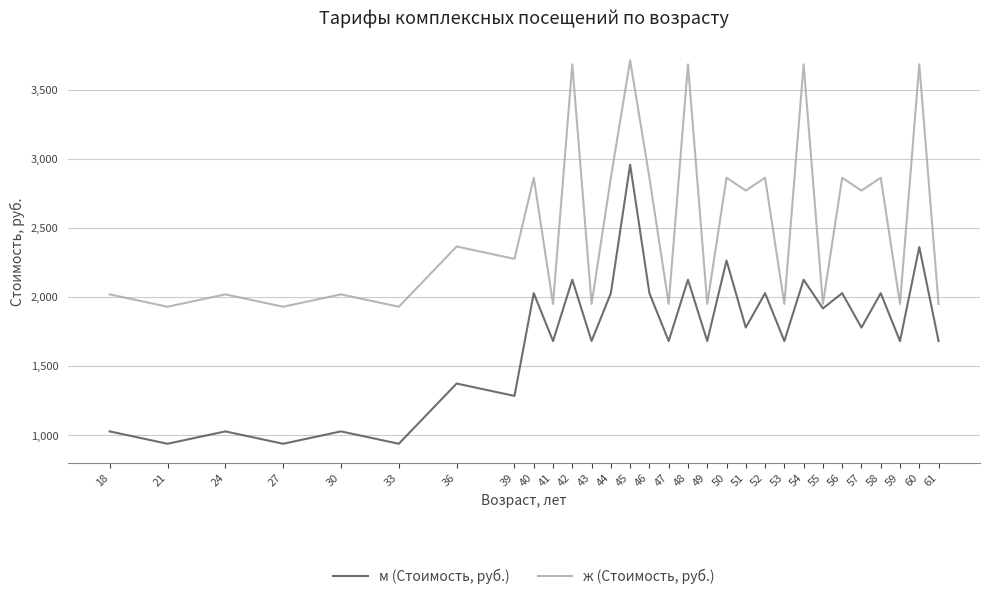

Is the value of ж (Стоимость, руб.) at 58 greater than the value of м (Стоимость, руб.) at 61?

Yes